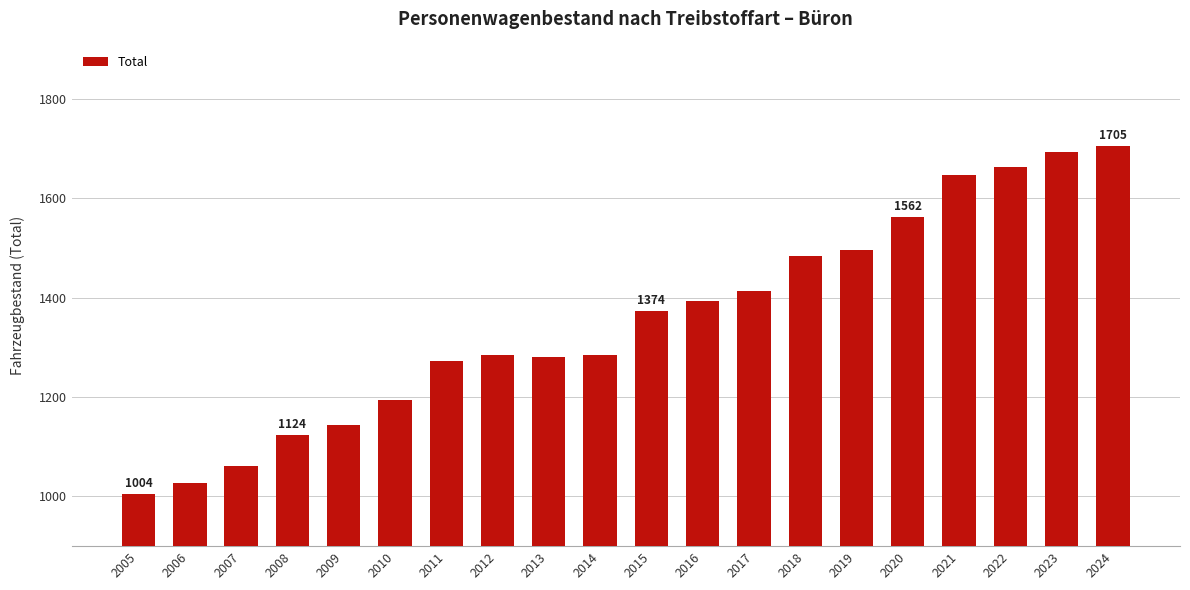

At which category does the chart reach its minimum across all series?

2005